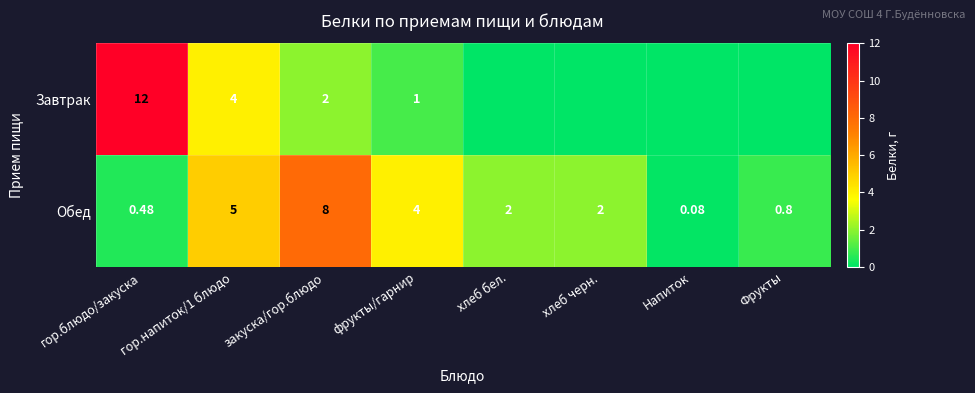

At фрукты/гарнир, list the series in order from smallest to largest.

Завтрак, Обед